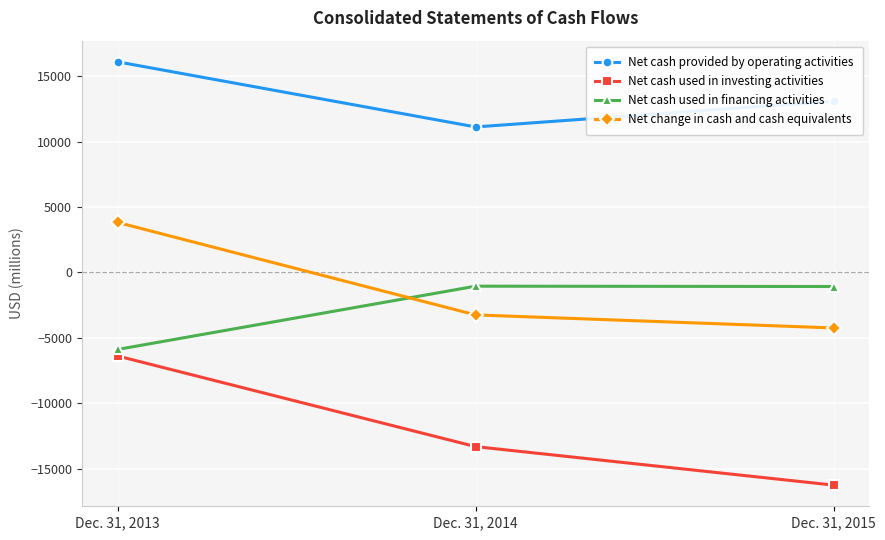

Read the Net cash used in financing activities value at Dec. 31, 2015, to the nearest 50.

-1100